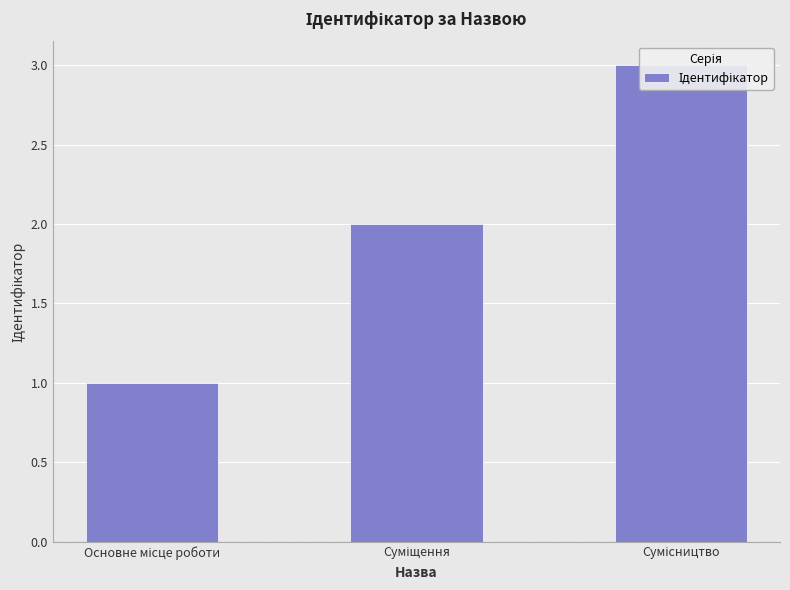

Reading left to right, what are all the values shown in this chart?

1	2	3